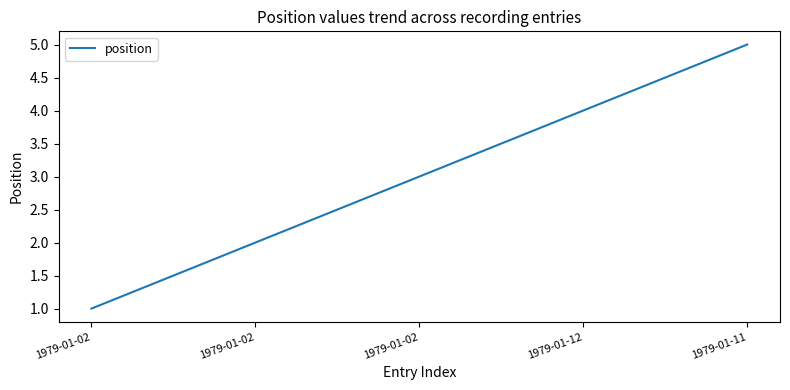

Does the chart have visible grid lines?

No